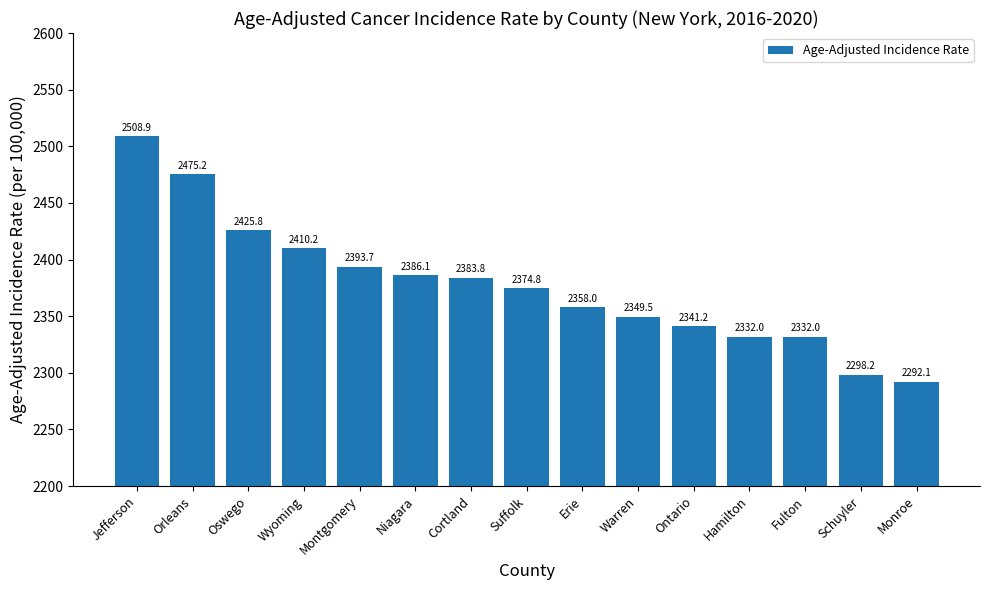

Where is the data nearest to the value 2400?

Montgomery